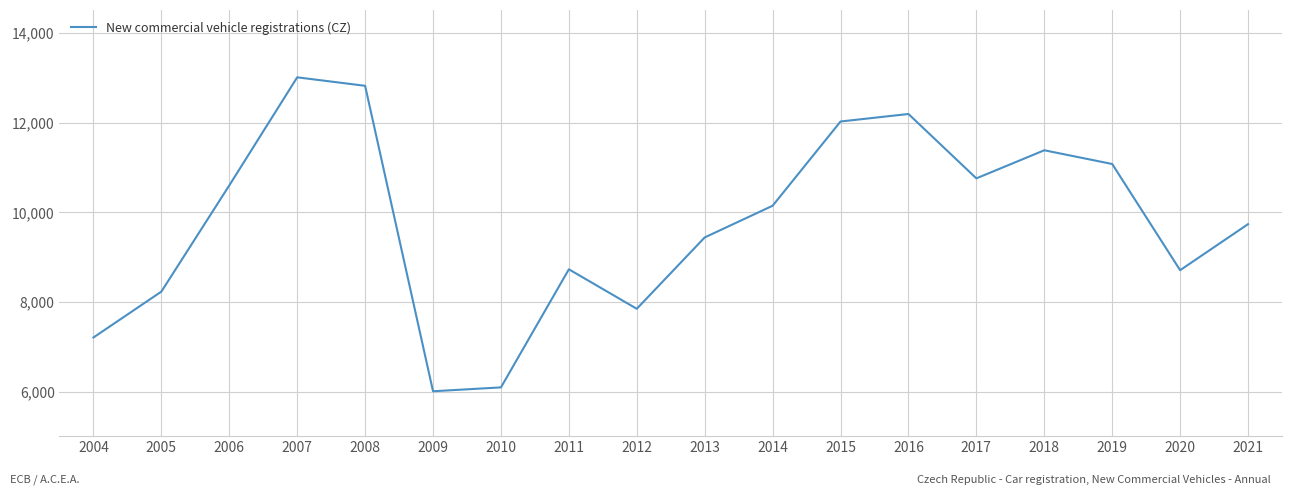

Is it true that the value at 2020 is 8714?

True